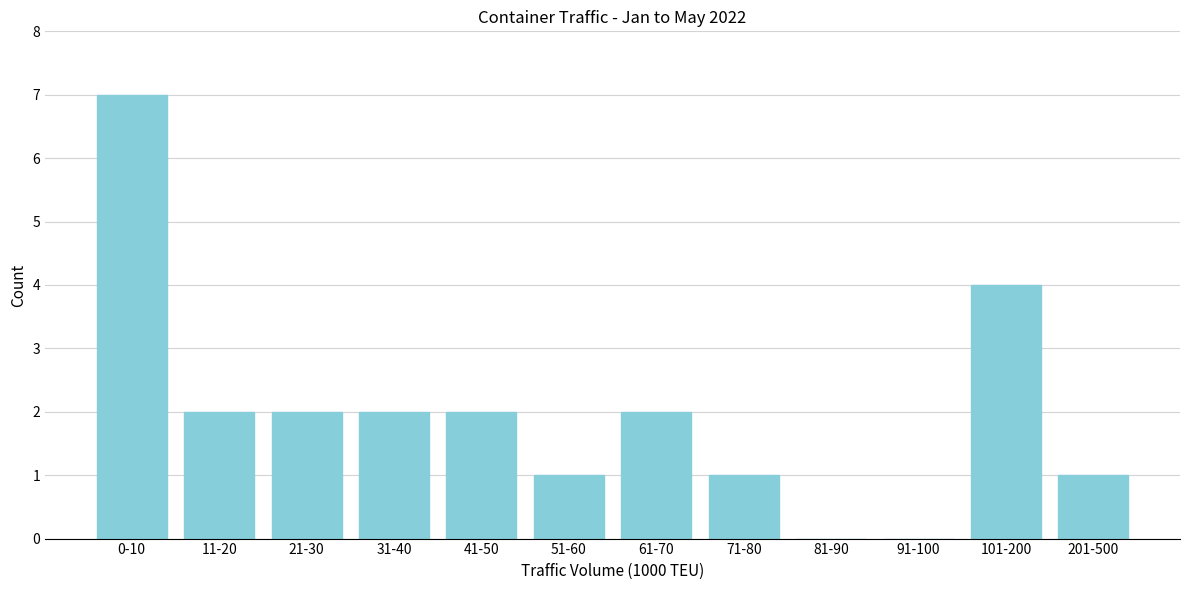

Reading left to right, transcribe all the data shown in this chart.

0-10=7	11-20=2	21-30=2	31-40=2	41-50=2	51-60=1	61-70=2	71-80=1	81-90=0	91-100=0	101-200=4	201-500=1